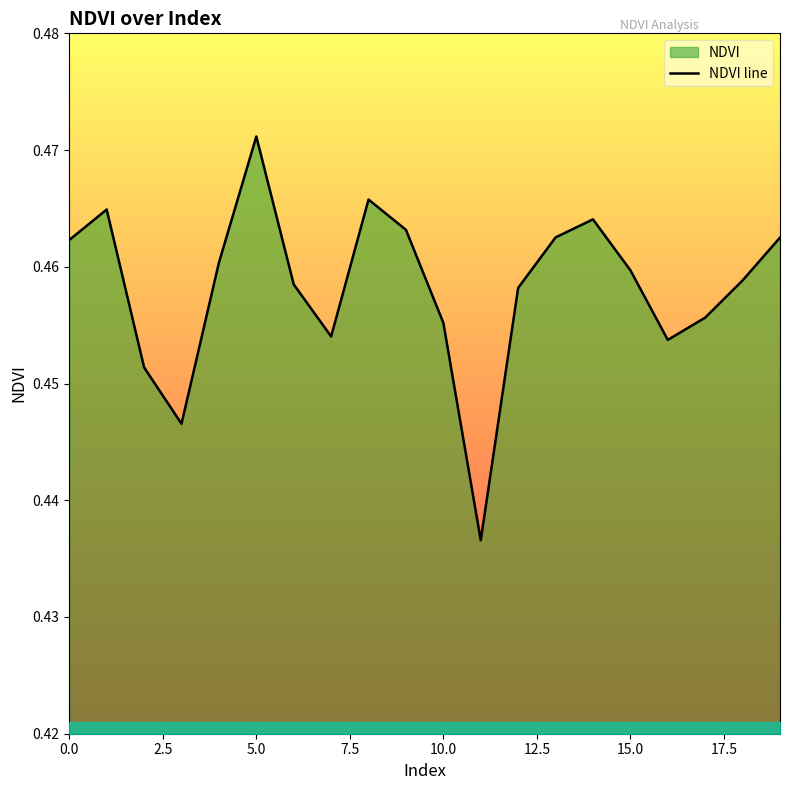

What is the greatest value displayed?

0.5